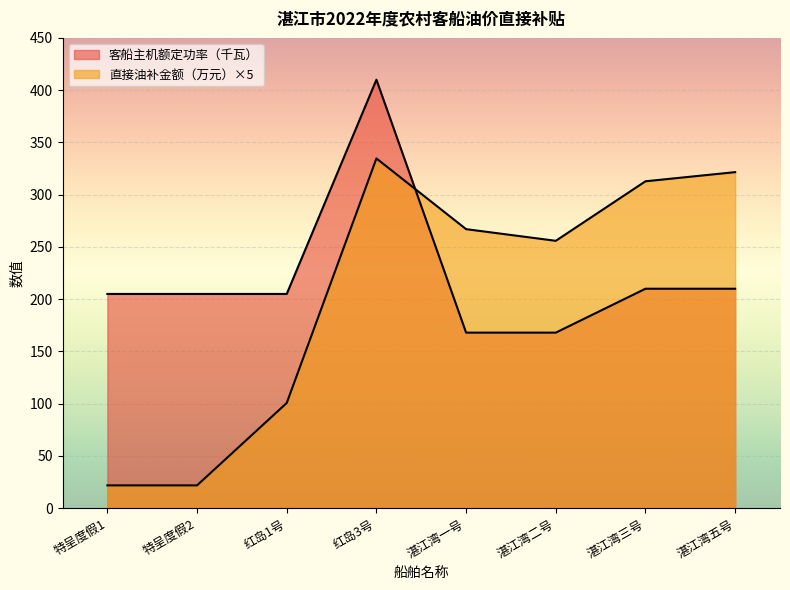

What is the label of the 7th point from the left?

湛江湾三号